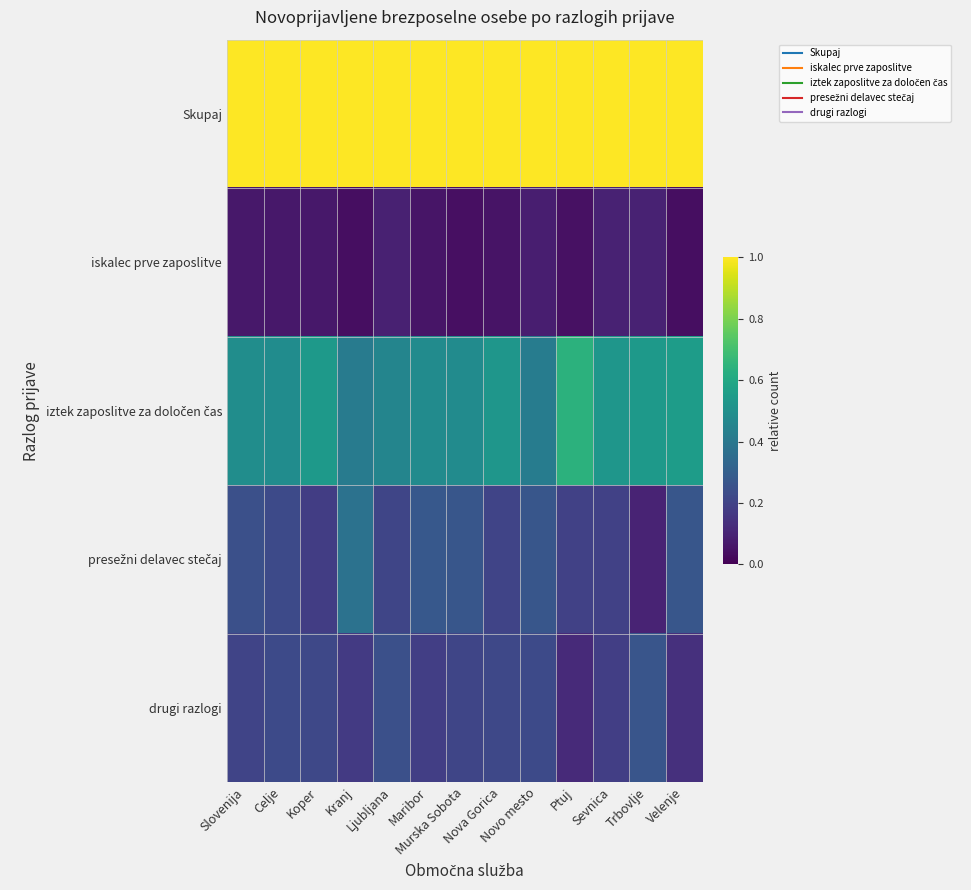

At which category is the sum across all series the highest?

Slovenija